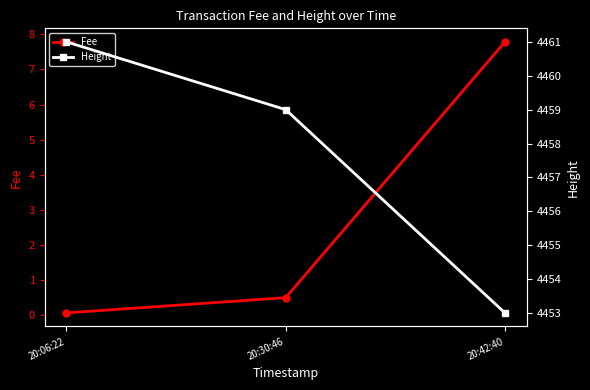

Reading left to right, transcribe all the data shown in this chart.

Fee: 0.1	0.5	7.8
Height: 4461.0	4459.0	4453.0